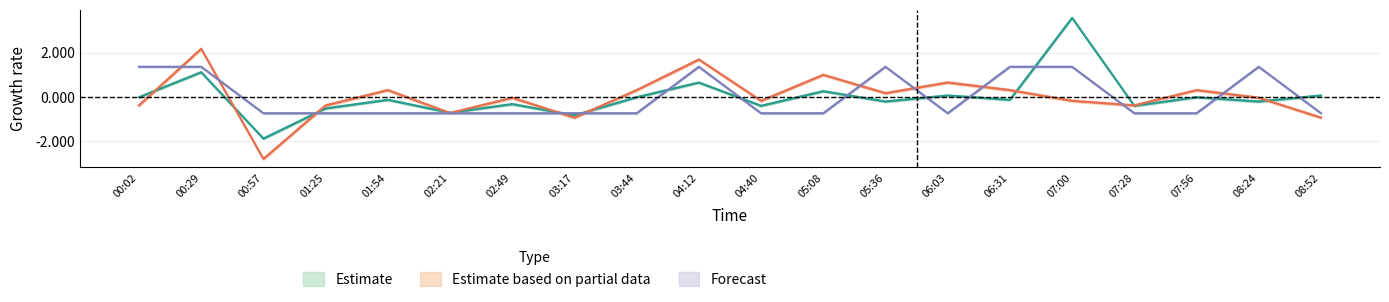

At which label is Temp closest to 0?

00:57